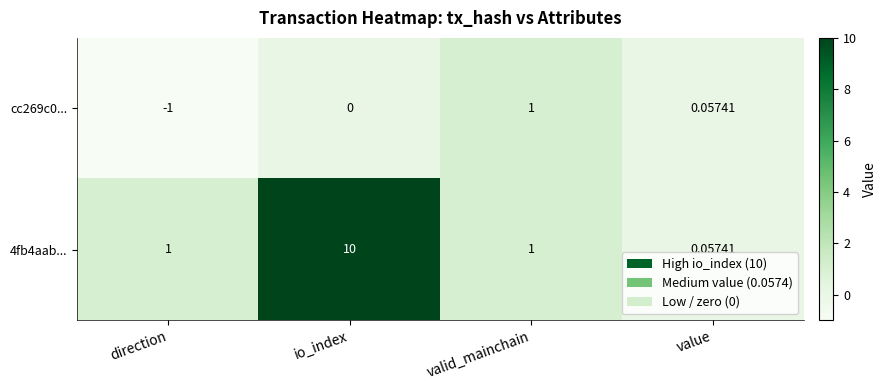

List the labels in order of cc269c0... value, smallest first.

direction, io_index, value, valid_mainchain